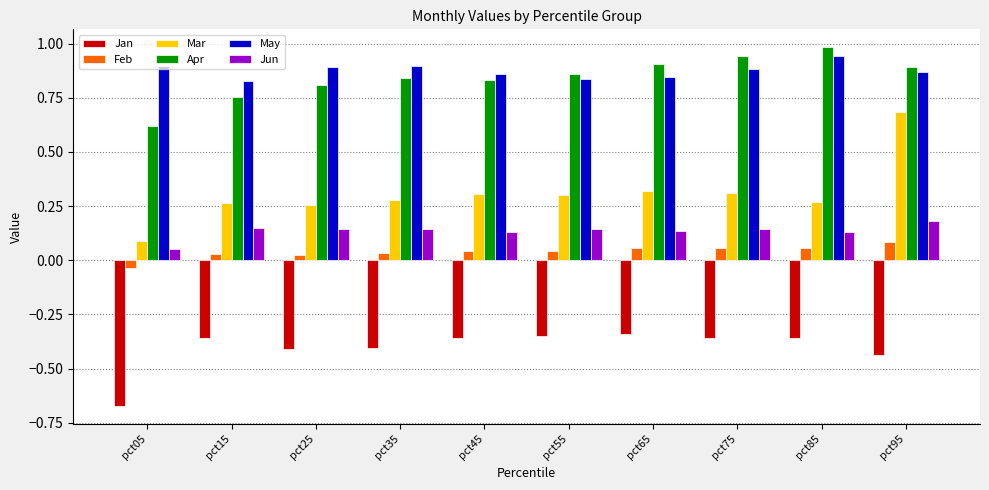

How many series are shown in this chart?

6